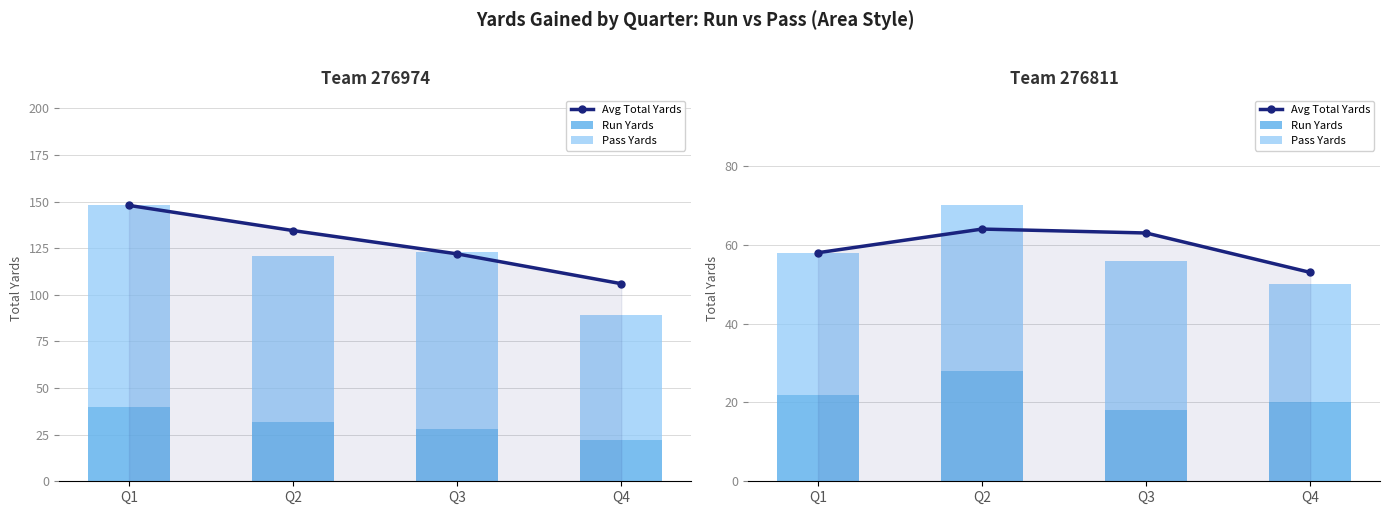

Which category has the highest value in the Run Yards series?

Q2